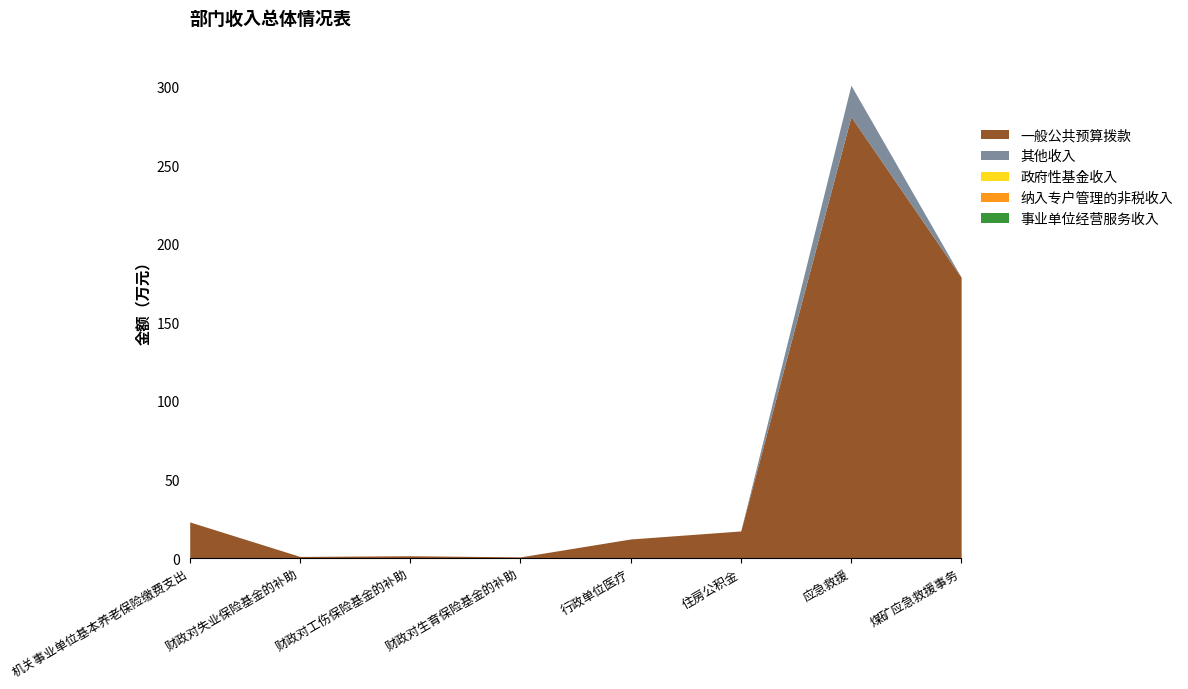

How many lines are shown in the chart?

5